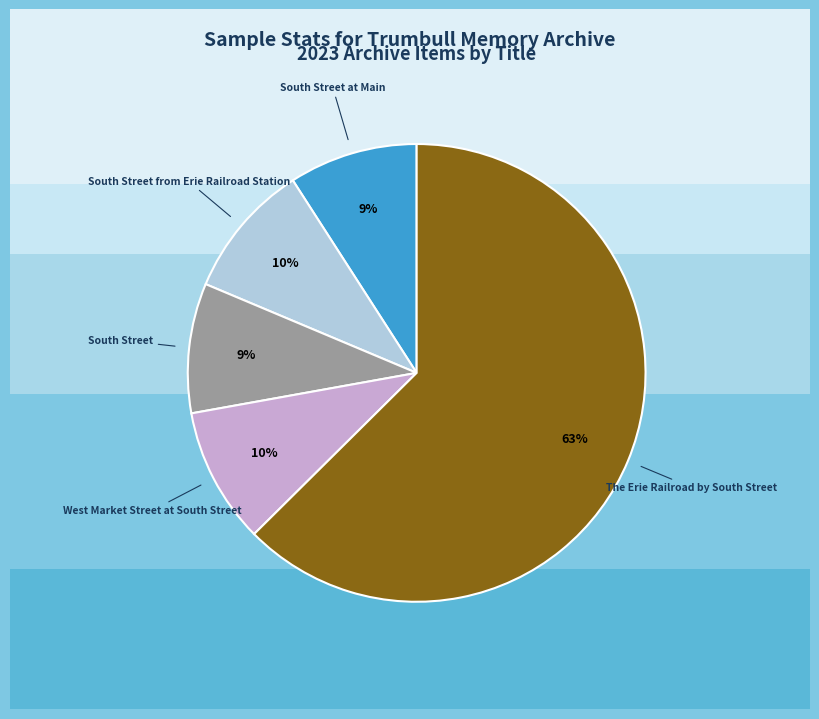

Between South Street and The Erie Railroad by South Street, which is larger?

The Erie Railroad by South Street